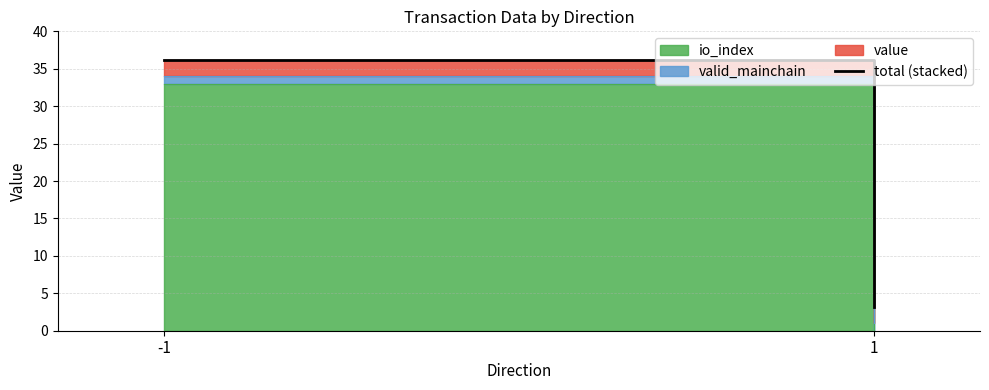

Rank the categories by value from highest to lowest.

-1, 1